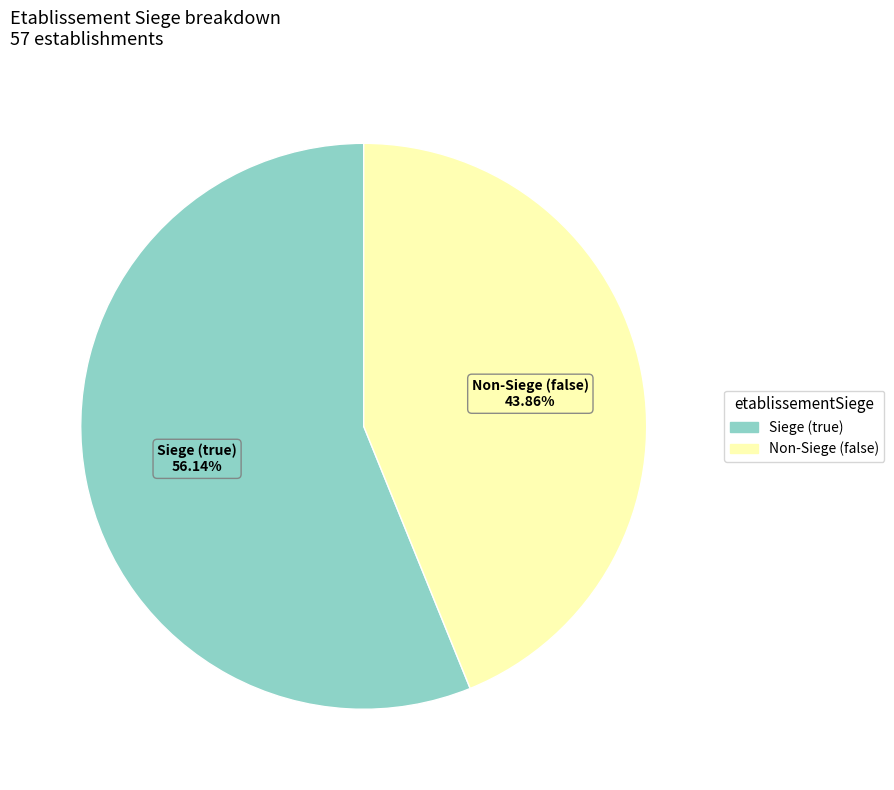

Does any single category account for the majority?

Yes